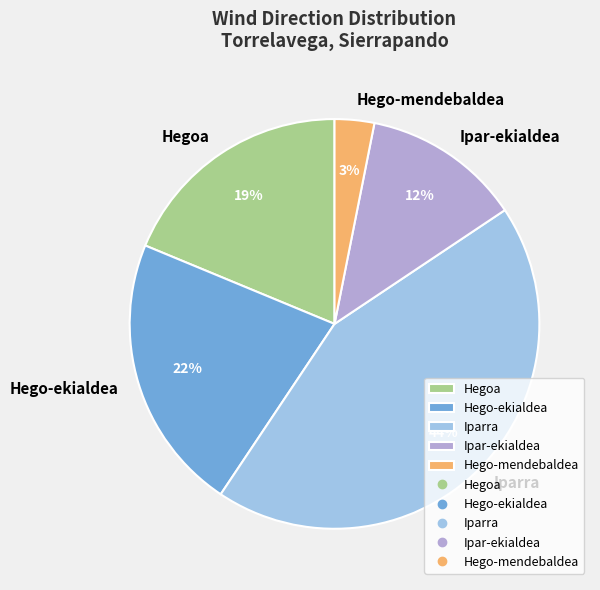

Do Hegoa and Hego-ekialdea together represent more than half of the pie?

No